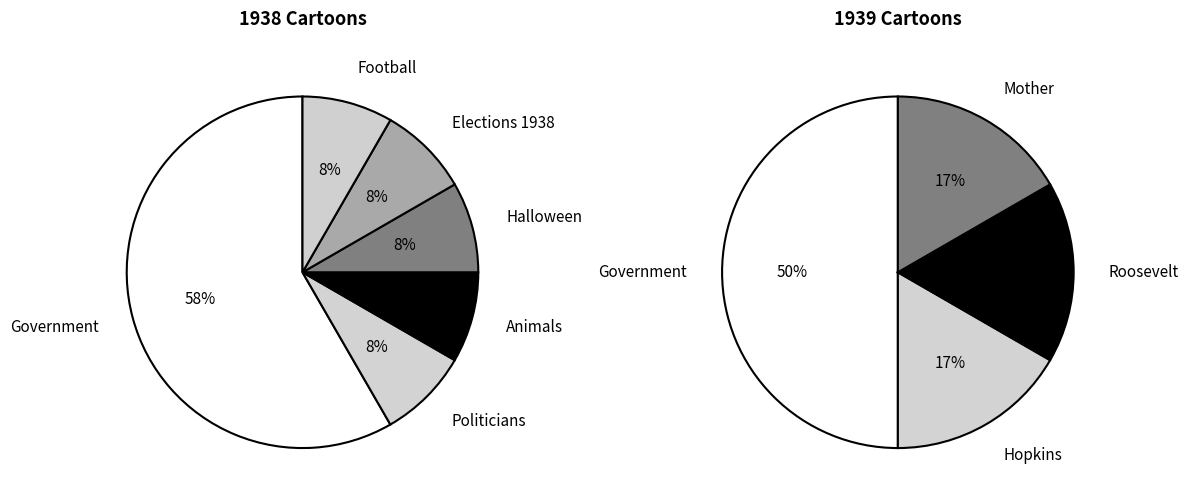

Is the sum of Government and Elections 1938 greater than half?

Yes